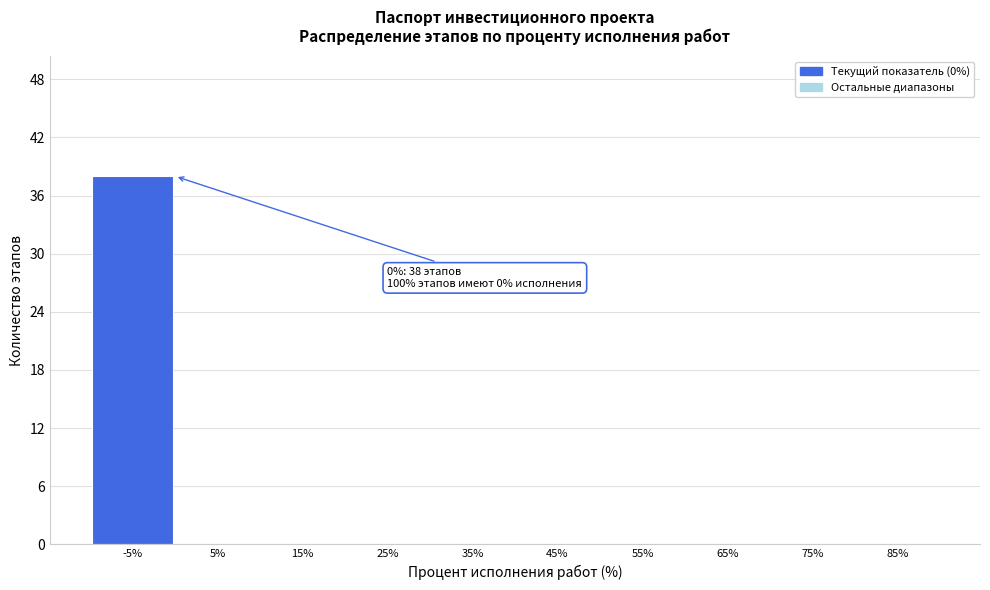

Reading left to right, extract all data points from this chart.

-5%=38	5%=0	15%=0	25%=0	35%=0	45%=0	55%=0	65%=0	75%=0	85%=0